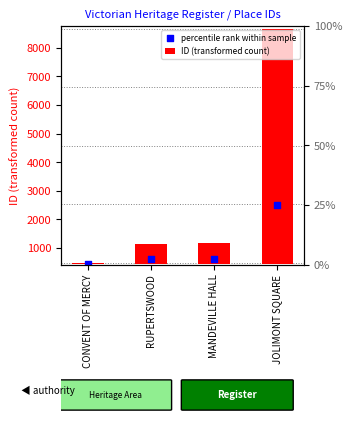

What are all the series names shown in the legend?

ID (transformed count), percentile rank within sample